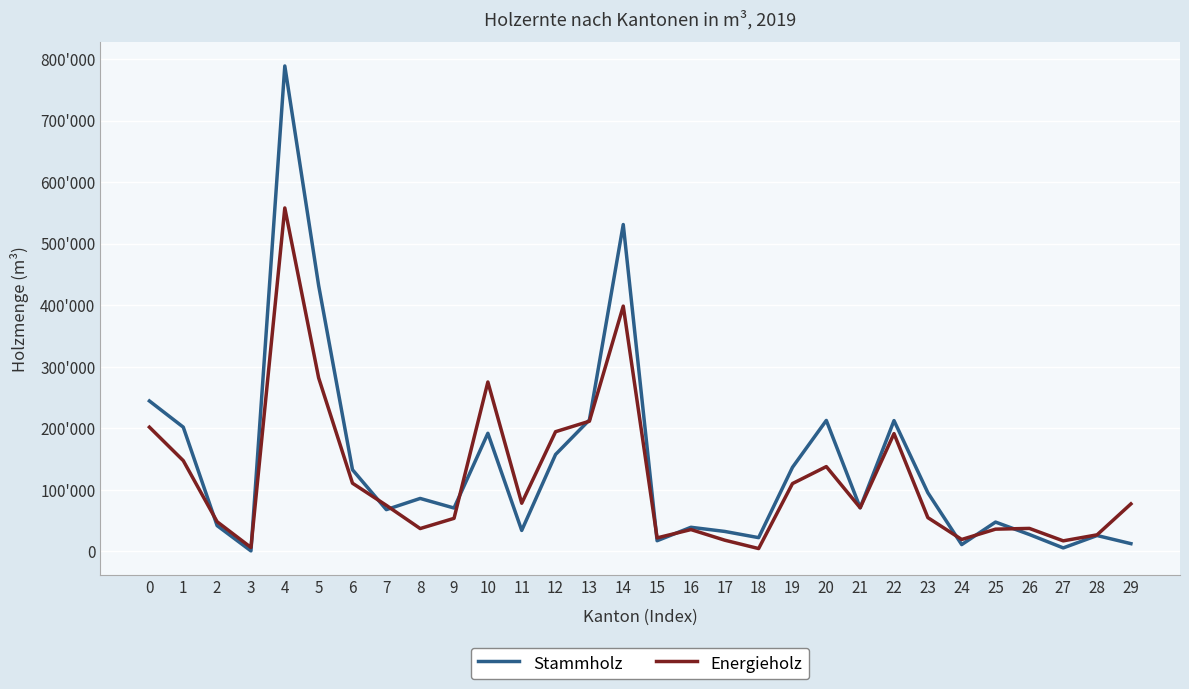

Reading left to right, transcribe all the data shown in this chart.

Stammholz: 0=244355	1=201827	2=41809	3=719	4=788757	5=431955	6=132626	7=67788	8=85976	9=70412	10=191836	11=33997	12=157389	13=213586	14=531089	15=17271	16=39106	17=32340	18=22268	19=136519	20=212751	21=70834	22=212456	23=95238	24=10995	25=47553	26=27372	27=5585	28=25713	29=12507
Energieholz: 0=201808	1=147399	2=48127	3=6282	4=558021	5=281886	6=110711	7=74736	8=37039	9=53649	10=275198	11=78192	12=194407	13=211450	14=398523	15=21854	16=35385	17=18121	18=4530	19=110138	20=137725	21=70770	22=191313	23=54783	24=19290	25=36065	26=37275	27=17053	28=26847	29=77115